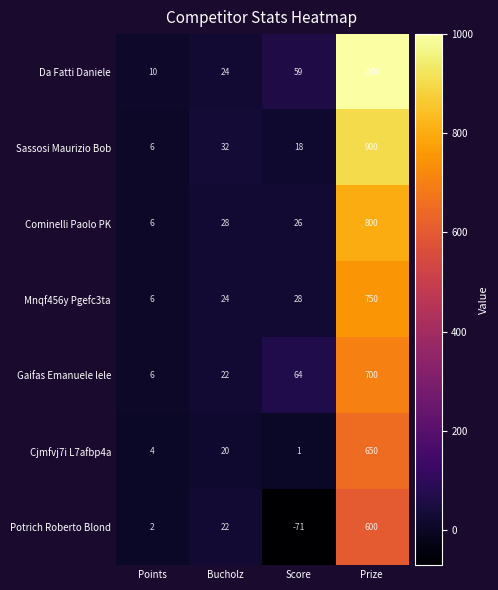

Reading left to right, extract all data points from this chart.

Da Fatti Daniele: Points=10	Bucholz=24	Score=59	Prize=1000
Sassosi Maurizio Bob: Points=6	Bucholz=32	Score=18	Prize=900
Cominelli Paolo PK: Points=6	Bucholz=28	Score=26	Prize=800
Mnqf456y Pgefc3ta: Points=6	Bucholz=24	Score=28	Prize=750
Gaifas Emanuele lele: Points=6	Bucholz=22	Score=64	Prize=700
Cjmfvj7i L7afbp4a: Points=4	Bucholz=20	Score=1	Prize=650
Potrich Roberto Blond: Points=2	Bucholz=22	Score=-71	Prize=600